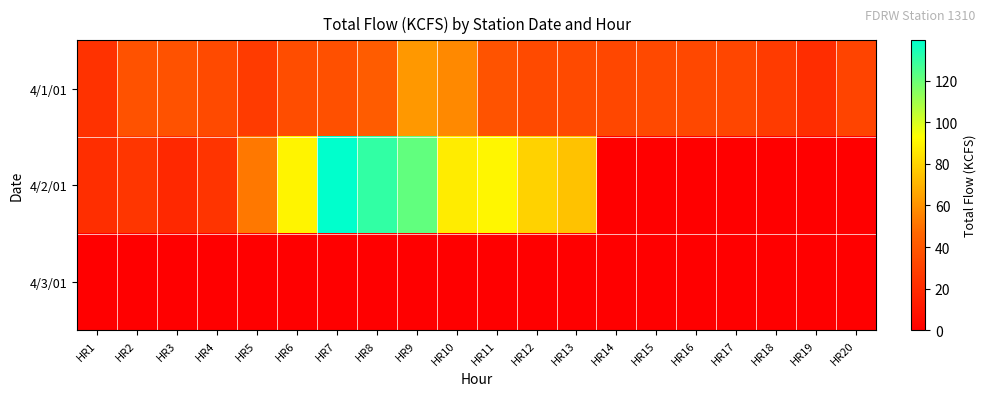

Rank the series at HR12 from lowest to highest value.

4/3/01, 4/1/01, 4/2/01